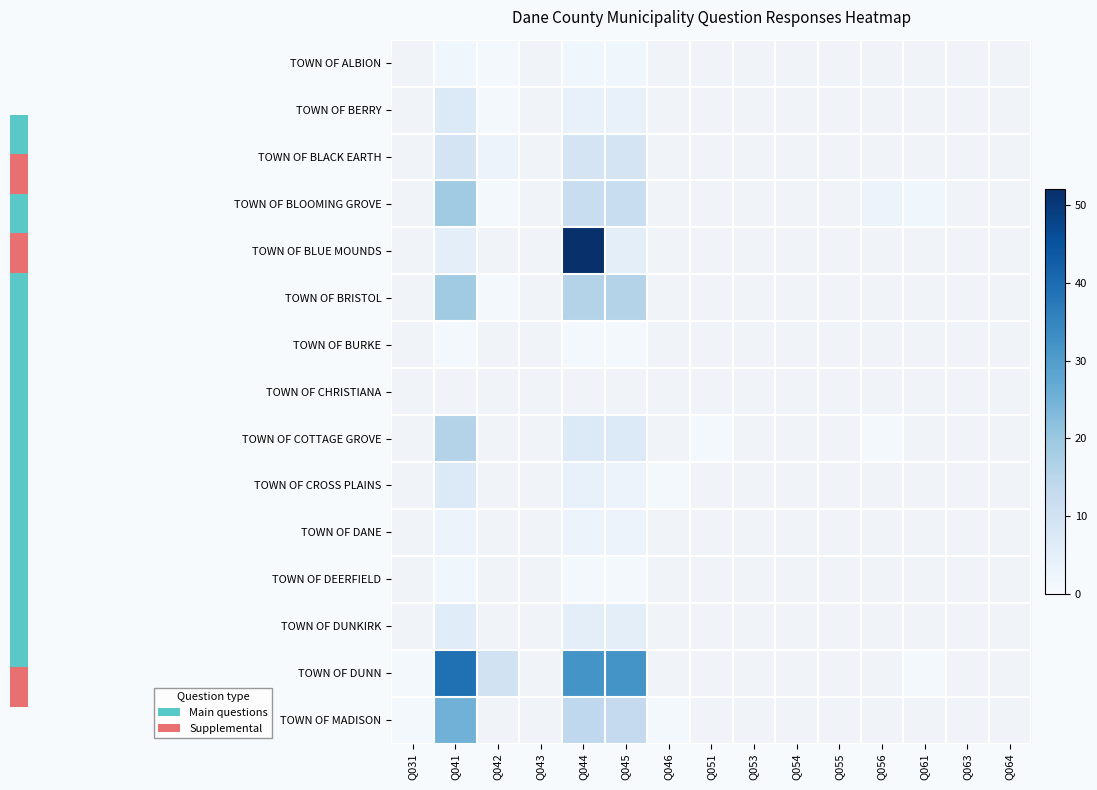

Is it true that TOWN OF BLOOMING GROVE equals 12.0 at Q044?

True